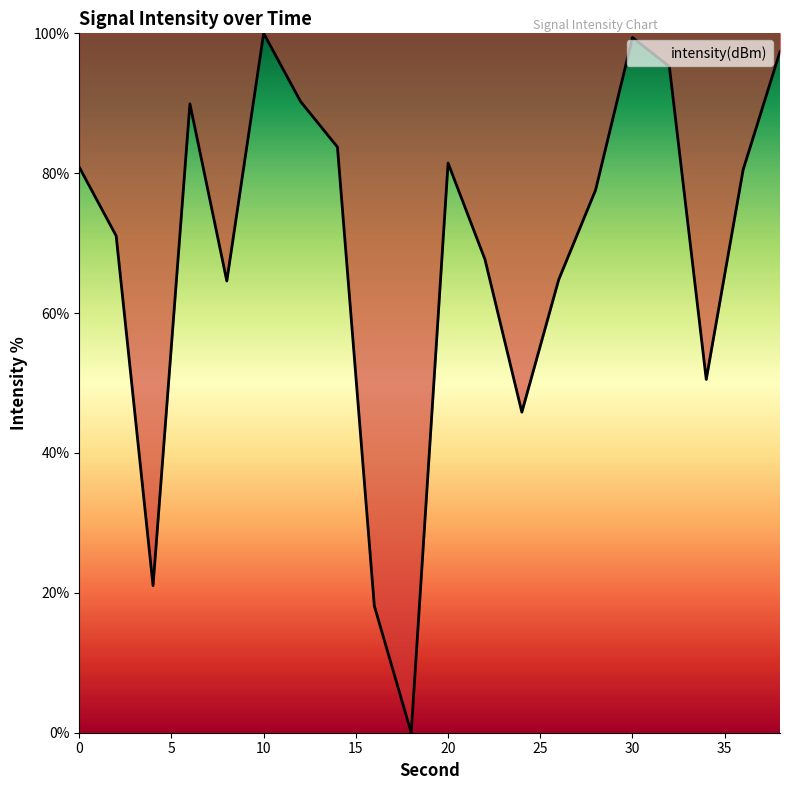

What is the greatest value displayed?

100.0